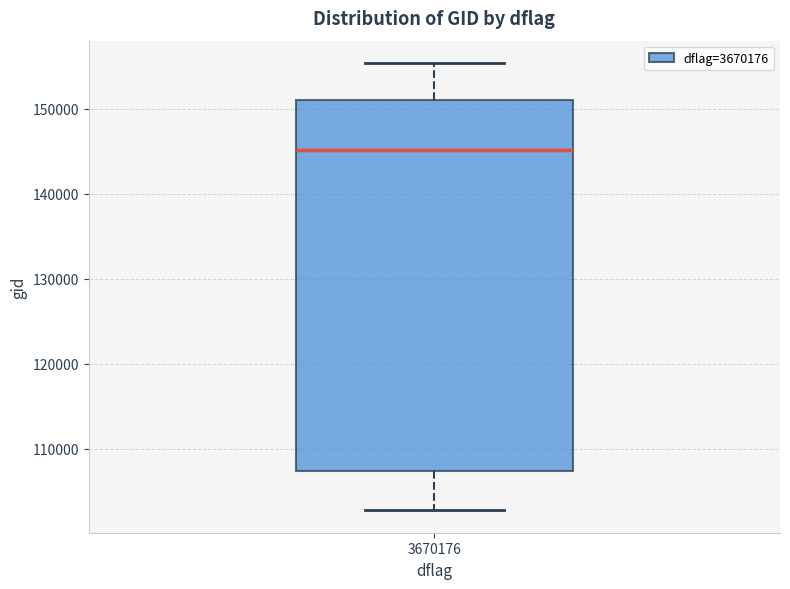

Where does the upper whisker of the box at x = 3670176 end on the y-axis? The values are not printed on the chart, so give them approximately, as read against the axis.

155000